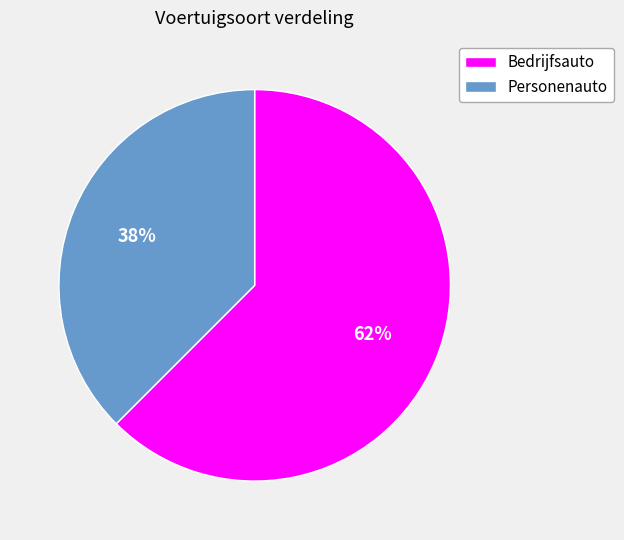

To the nearest percent, what is the combined percentage of Bedrijfsauto and Personenauto?

100%